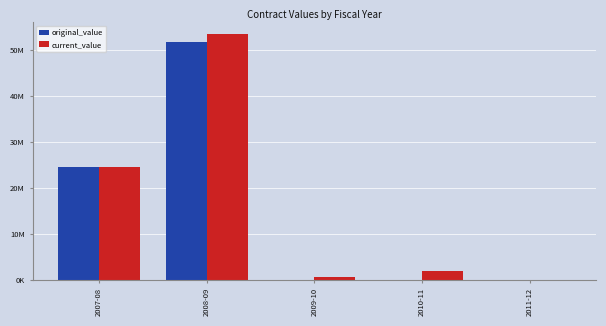

Between 2008-09 and 2009-10, which series saw the biggest shift?

current_value